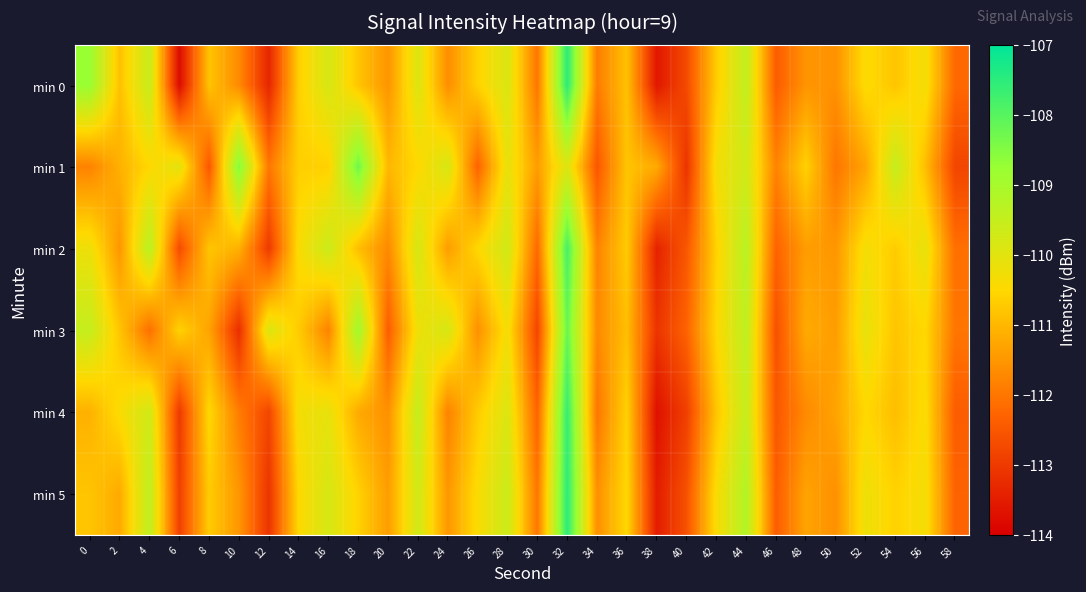

Reading left to right, transcribe all the data shown in this chart.

min 0: 0=-108.8	2=-110.9	4=-109.5	6=-113.8	8=-110.8	10=-111.7	12=-113.3	14=-110.6	16=-109.8	18=-110.8	20=-111.5	22=-109.9	24=-111.6	26=-110.6	28=-109.9	30=-112.0	32=-107.5	34=-111.9	36=-110.9	38=-113.6	40=-112.7	42=-110.7	44=-109.4	46=-112.4	48=-111.5	50=-111.6	52=-110.4	54=-110.8	56=-110.3	58=-112.2
min 1: 0=-111.8	2=-111.1	4=-110.5	6=-110.0	8=-112.5	10=-108.5	12=-112.0	14=-110.6	16=-110.6	18=-108.3	20=-111.0	22=-110.5	24=-109.8	26=-112.3	28=-110.1	30=-111.4	32=-109.9	34=-112.5	36=-110.8	38=-111.2	40=-113.1	42=-110.3	44=-109.7	46=-111.8	48=-110.6	50=-112.0	52=-111.3	54=-109.5	56=-110.9	58=-112.8
min 2: 0=-110.2	2=-111.5	4=-109.3	6=-112.7	8=-110.8	10=-111.1	12=-113.0	14=-110.4	16=-109.6	18=-110.9	20=-111.7	22=-109.8	24=-111.4	26=-110.5	28=-109.7	30=-112.2	32=-107.8	34=-111.8	36=-110.7	38=-113.4	40=-112.5	42=-110.6	44=-109.3	46=-112.3	48=-111.4	50=-111.5	52=-110.3	54=-110.7	56=-110.1	58=-112.1
min 3: 0=-109.5	2=-110.8	4=-112.1	6=-110.6	8=-111.3	10=-113.2	12=-109.9	14=-110.7	16=-111.8	18=-108.9	20=-112.4	22=-110.2	24=-109.8	26=-111.6	28=-110.3	30=-112.8	32=-108.2	34=-111.7	36=-110.9	38=-113.1	40=-112.3	42=-110.5	44=-109.4	46=-112.6	48=-111.2	50=-111.4	52=-110.1	54=-110.8	56=-110.5	58=-112.0
min 4: 0=-111.1	2=-110.4	4=-109.7	6=-113.0	8=-110.5	10=-111.9	12=-112.8	14=-110.3	16=-110.1	18=-111.2	20=-111.6	22=-109.5	24=-111.8	26=-110.7	28=-109.9	30=-112.3	32=-107.6	34=-112.0	36=-110.6	38=-113.7	40=-112.9	42=-110.8	44=-109.5	46=-112.5	48=-111.7	50=-111.3	52=-110.5	54=-110.9	56=-110.4	58=-112.4
min 5: 0=-110.8	2=-111.2	4=-109.4	6=-112.9	8=-110.7	10=-111.5	12=-113.1	14=-110.5	16=-109.8	18=-110.6	20=-111.4	22=-109.7	24=-111.5	26=-110.4	28=-109.6	30=-112.0	32=-107.5	34=-111.6	36=-110.5	38=-113.5	40=-112.6	42=-110.4	44=-109.2	46=-112.4	48=-111.3	50=-111.6	52=-110.2	54=-110.6	56=-110.3	58=-112.3